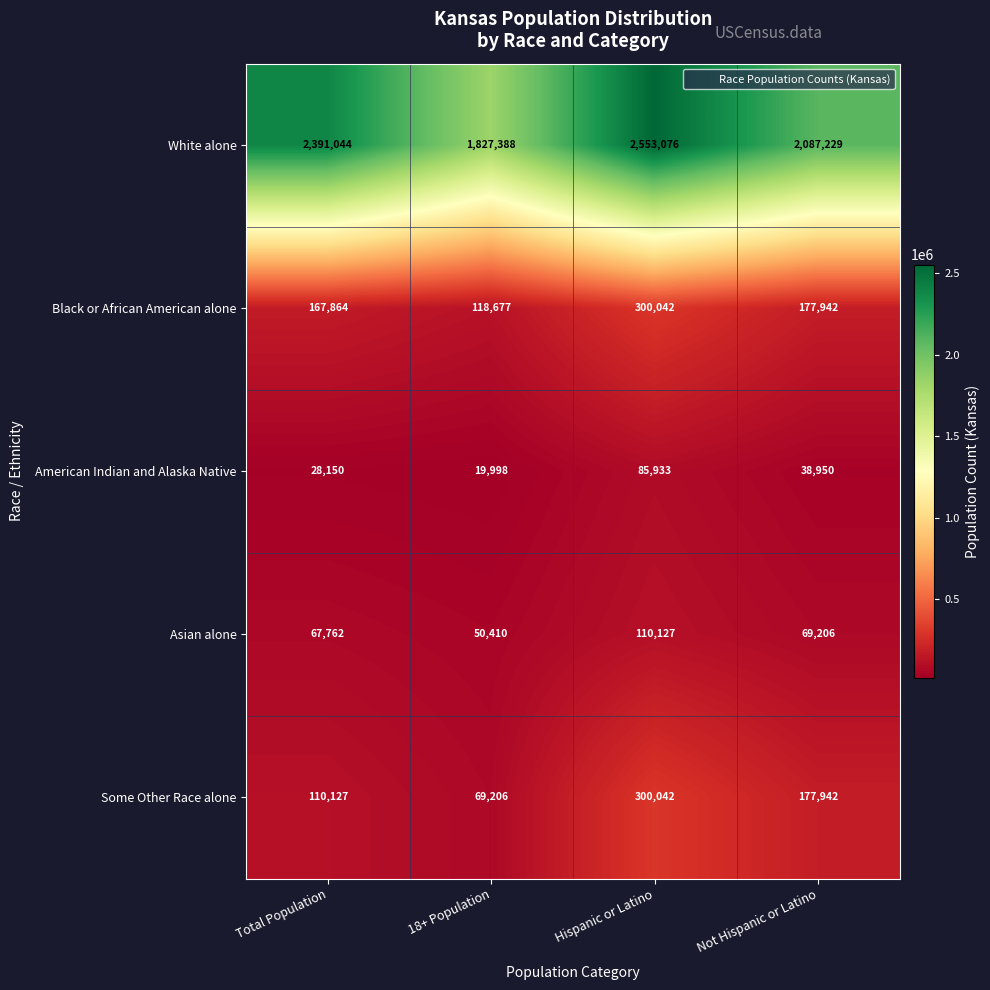

Which label corresponds to the largest value in the chart?

Hispanic or Latino